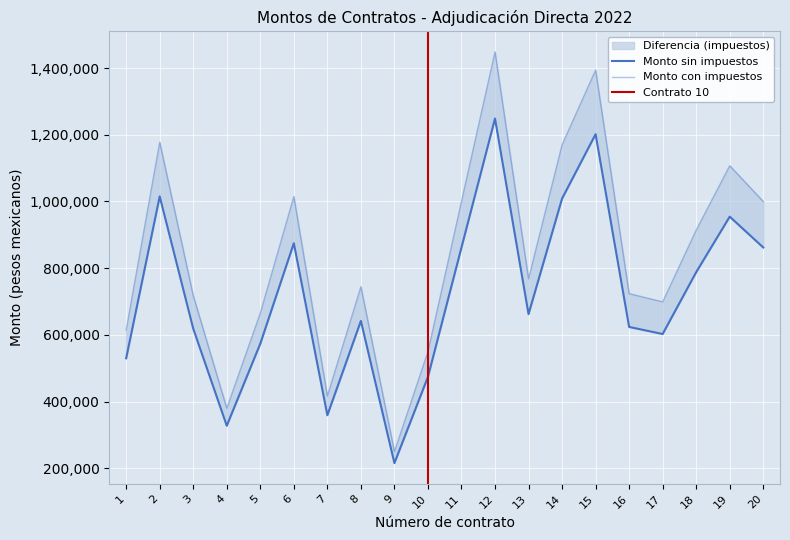

At which category does Monto sin impuestos reach its first local valley?

4